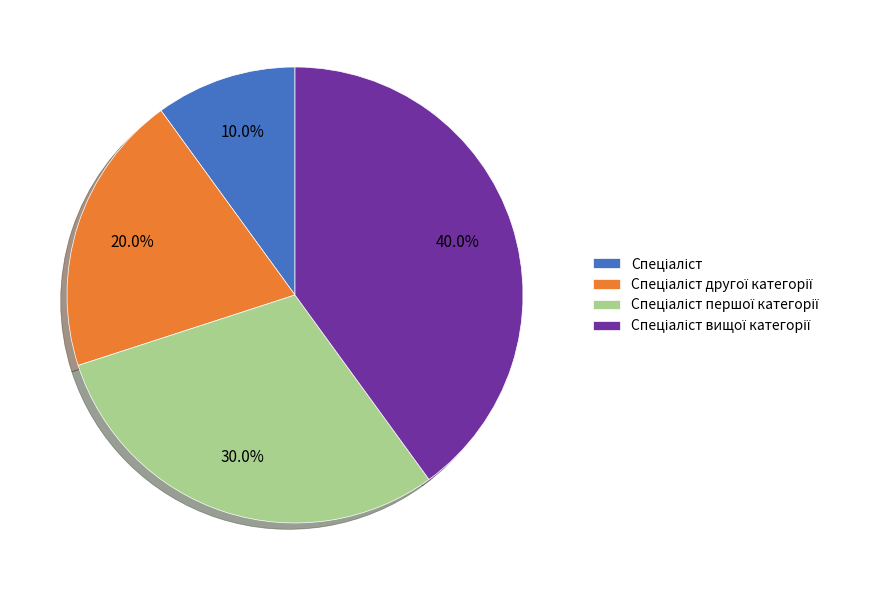

How many segments does this pie chart have?

4